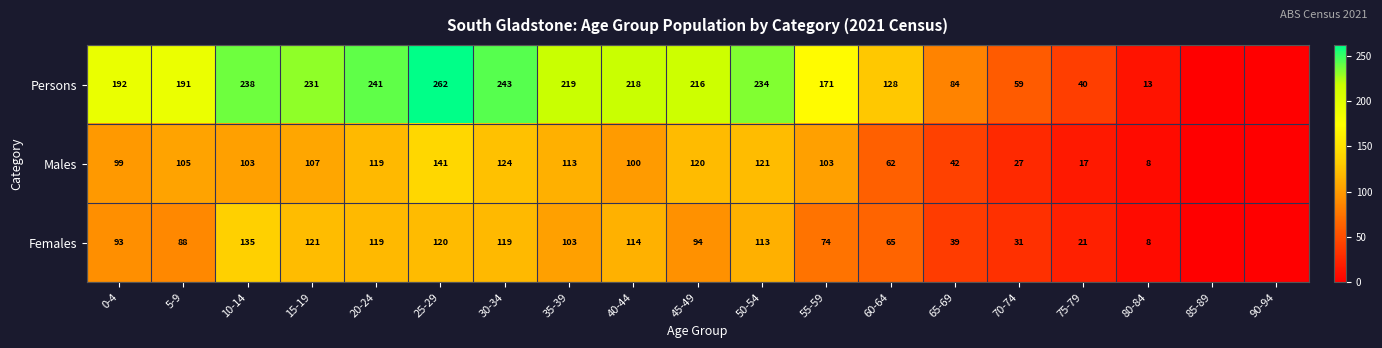

What is the sum of the Persons values at 65-69 and 50-54?

318